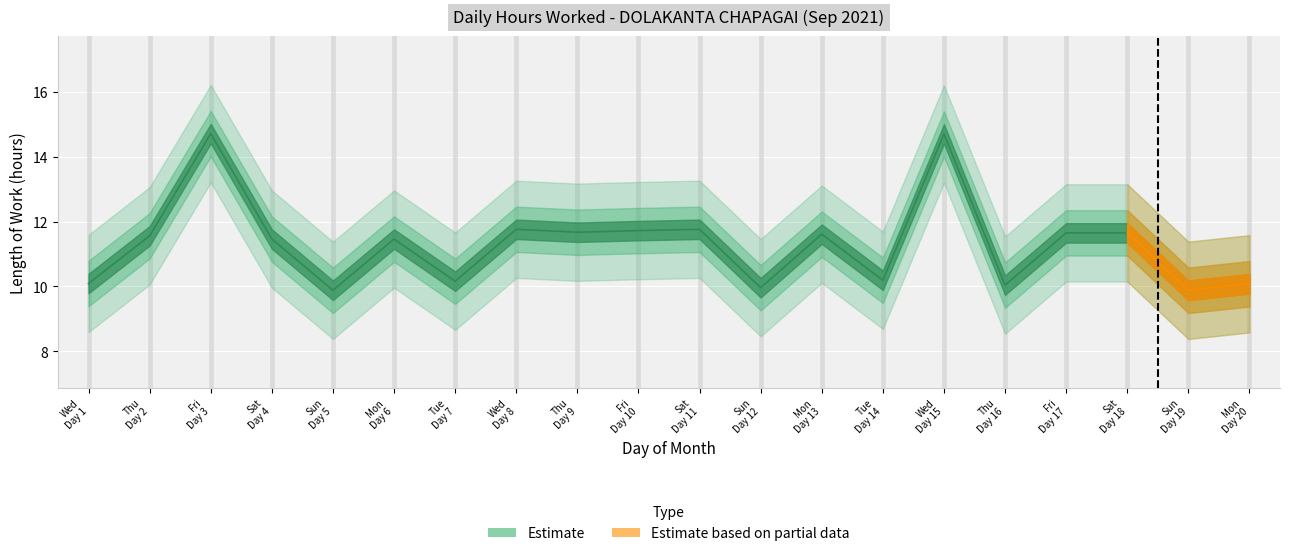

Which has a higher value, Mon Day 13 or Tue Day 14?

Mon Day 13